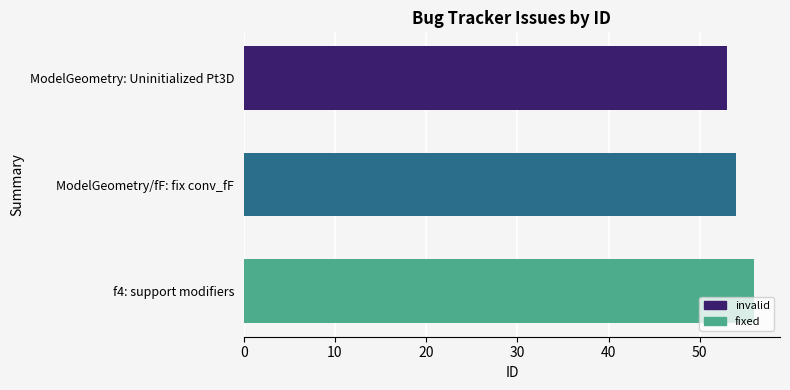

What is the sum of the values at f4: support modifiers and ModelGeometry/fF: fix conv_fF?

110